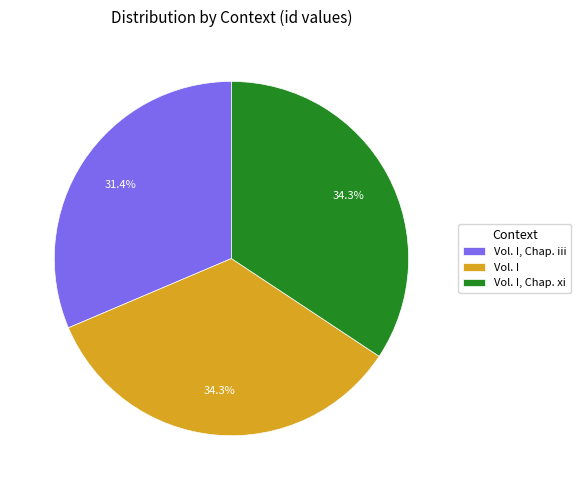

What is the smallest slice in the pie chart?

Vol. I, Chap. iii